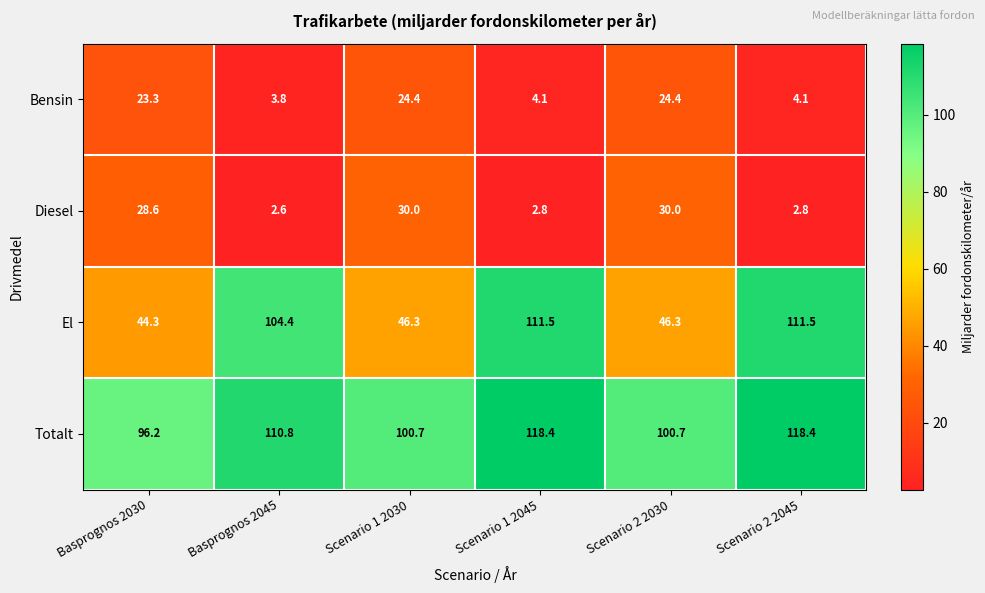

What is the maximum value for El?

111.5